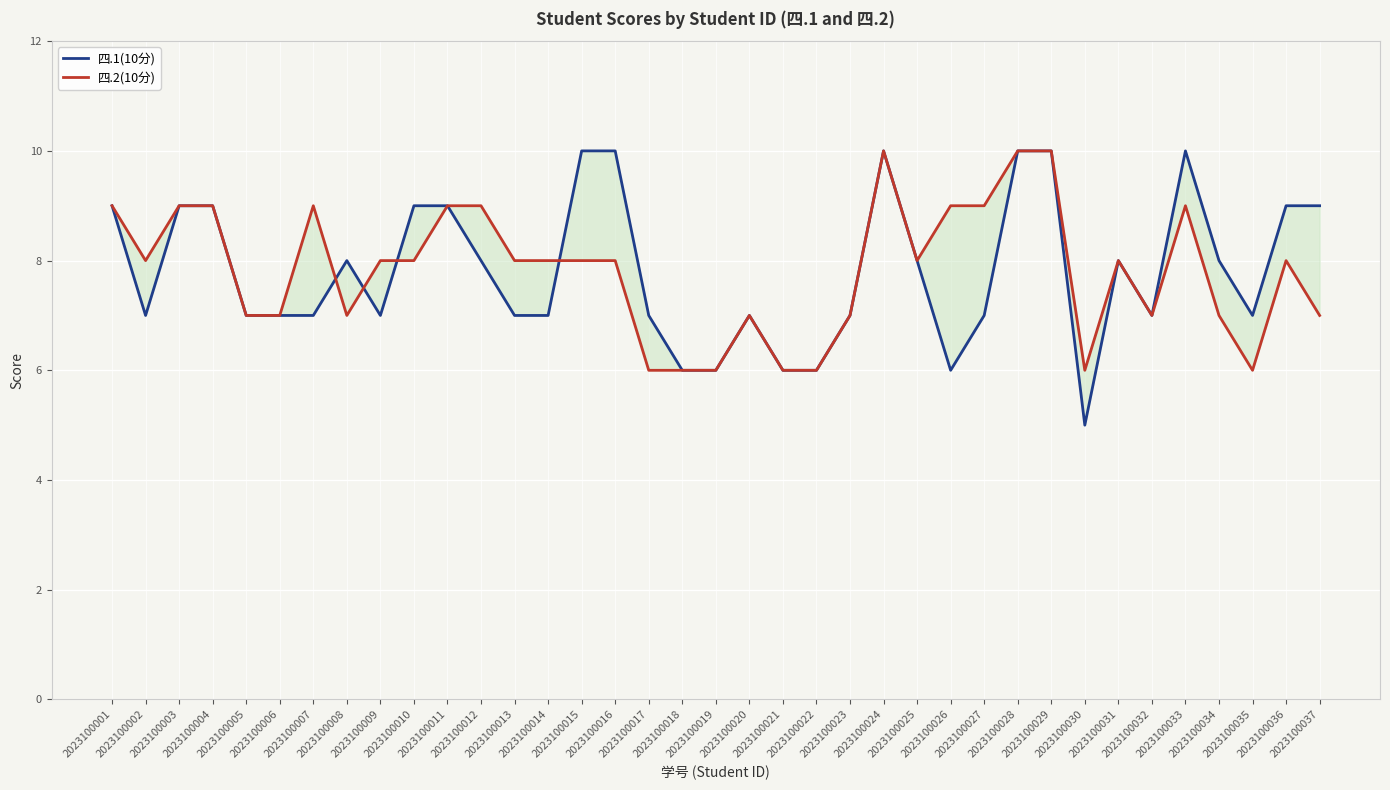

At which label does 四.2(10分) reach its peak?

2023100024